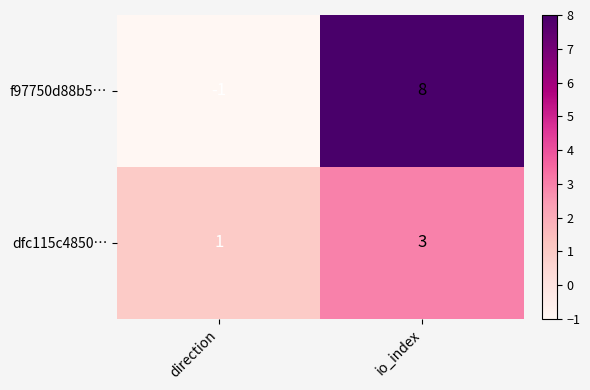

What is the greatest value displayed?

8